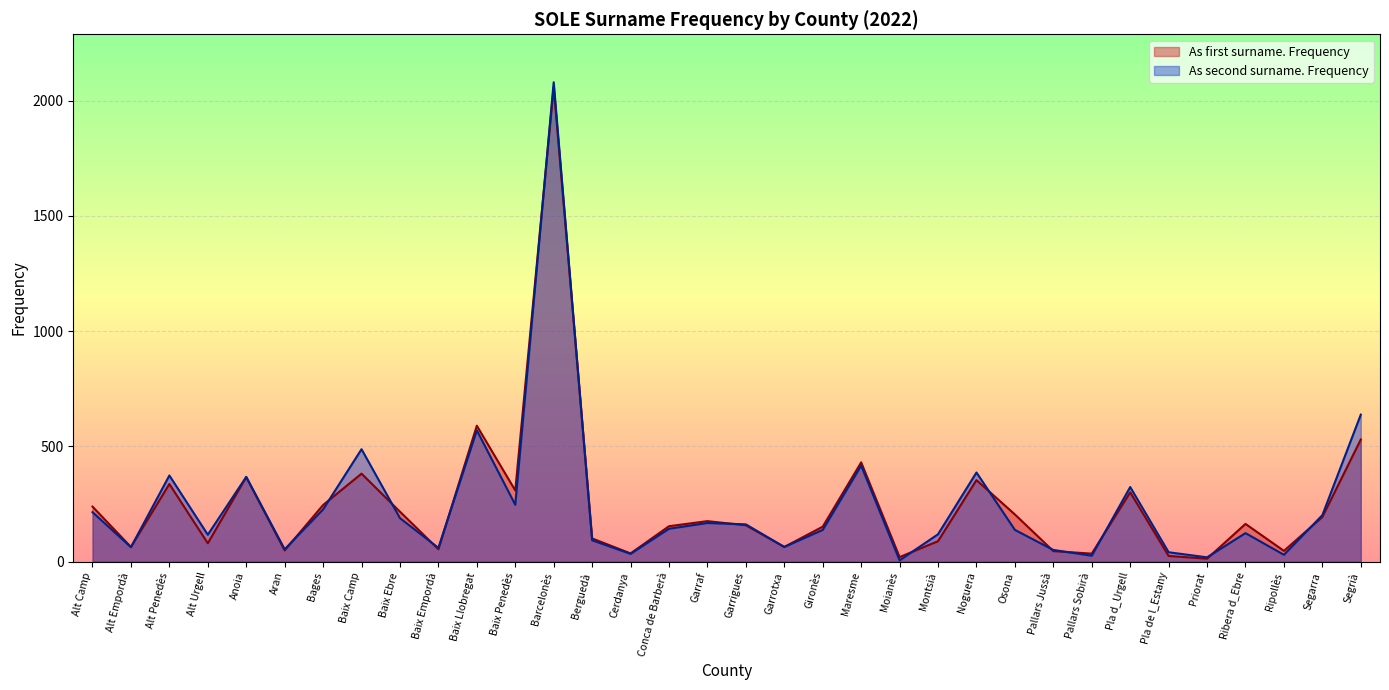

Where does the As second surname. Frequency series first go above 143?

Alt Camp